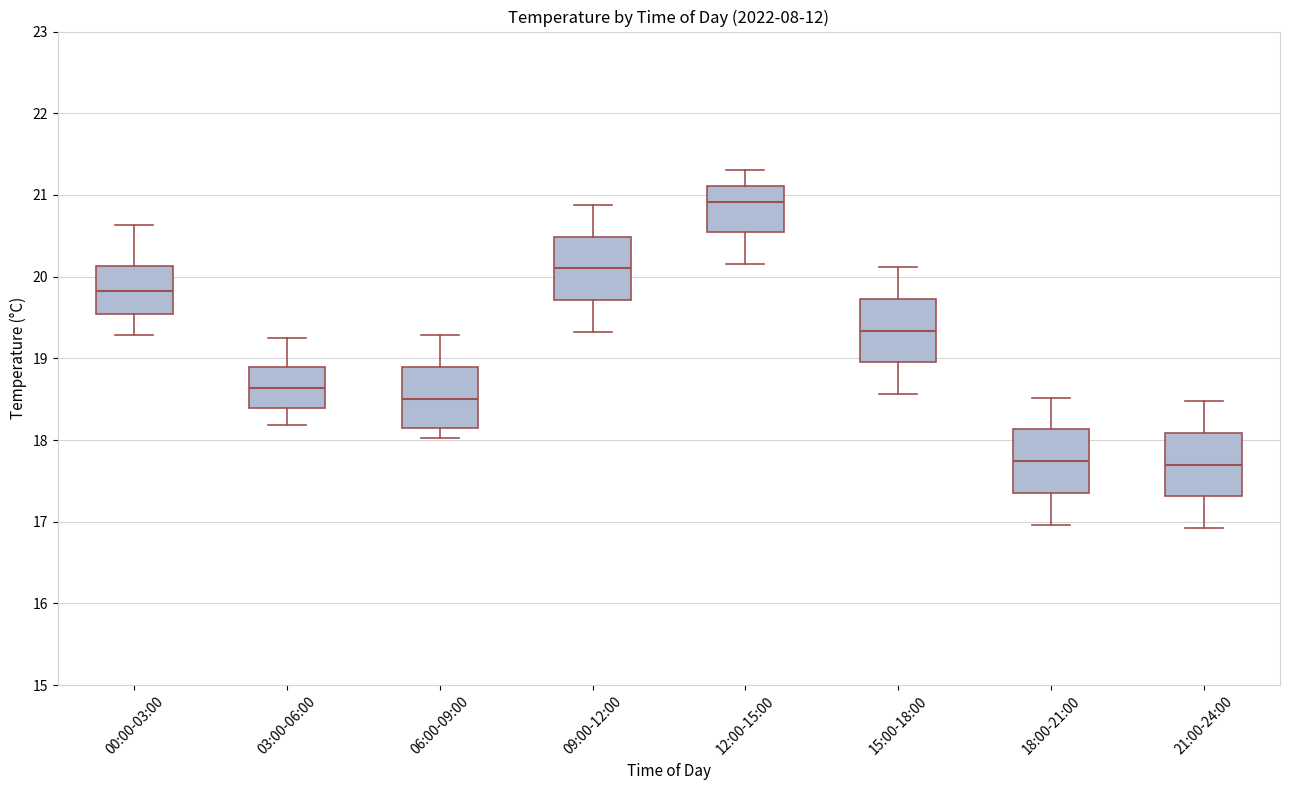

Reading left to right, transcribe this box plot: for each box, give where its median line is, the range the box spans, and where its two whiskers end, as read against the y-axis. The values are not printed on the chart, so give them approximately, as read against the axis.

00:00-03:00: median 19.8, box 19.5 to 20.1, whiskers 19.3 to 20.6
03:00-06:00: median 18.6, box 18.4 to 18.9, whiskers 18.2 to 19.3
06:00-09:00: median 18.5, box 18.1 to 18.9, whiskers 18.0 to 19.3
09:00-12:00: median 20.1, box 19.7 to 20.5, whiskers 19.3 to 20.9
12:00-15:00: median 20.9, box 20.6 to 21.1, whiskers 20.2 to 21.3
15:00-18:00: median 19.3, box 19.0 to 19.7, whiskers 18.6 to 20.1
18:00-21:00: median 17.7, box 17.4 to 18.1, whiskers 17.0 to 18.5
21:00-24:00: median 17.7, box 17.3 to 18.1, whiskers 16.9 to 18.5